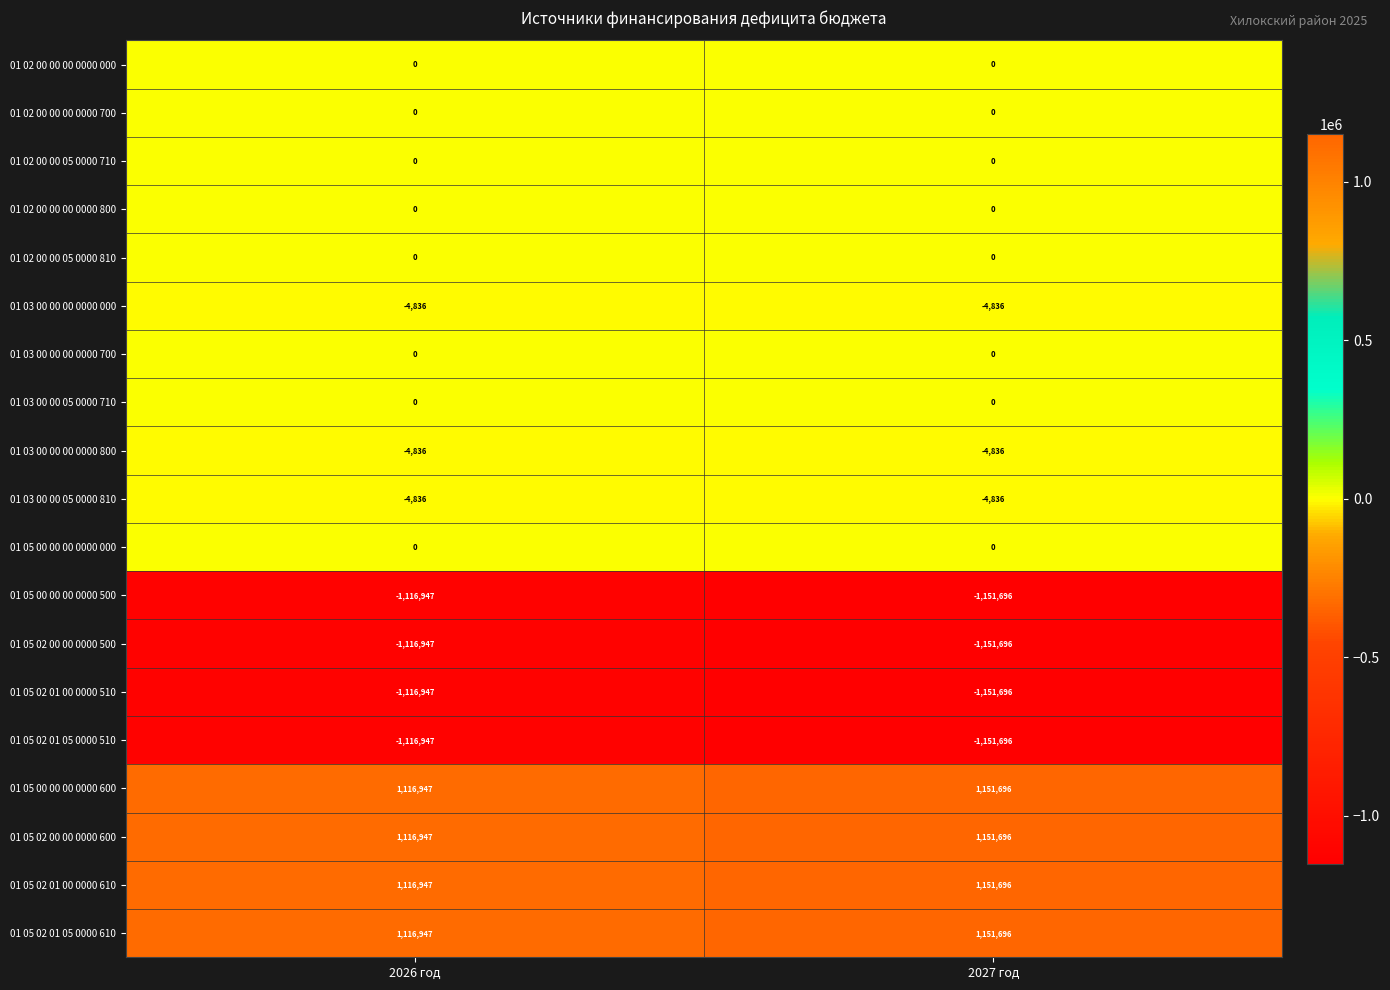

True or false: 01 05 02 00 00 0000 600 has a value of 1116947 at 2026 год.

True